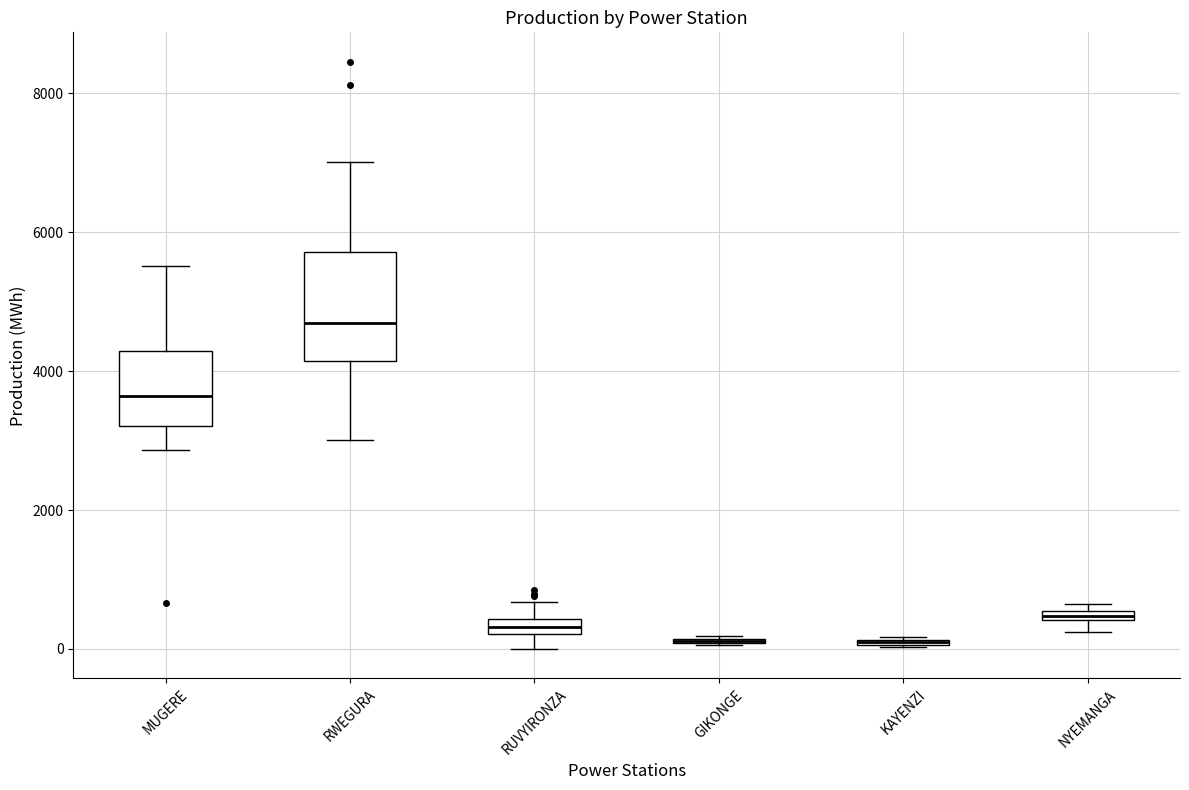

Where is the upper edge of the box for GIKONGE on the y-axis? The values are not printed on the chart, so give them approximately, as read against the axis.

200